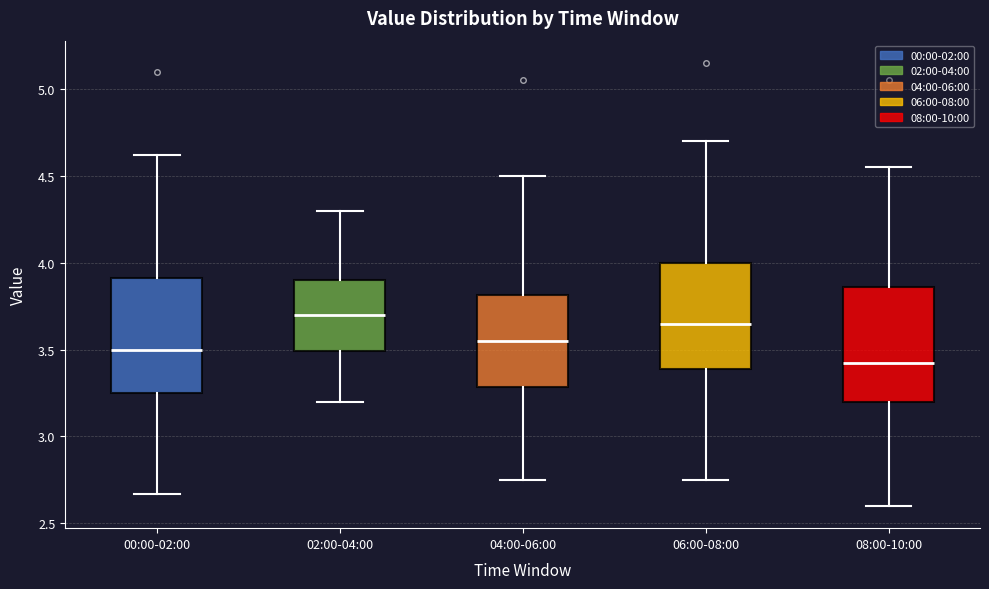

Where does the lower whisker of the box for 04:00-06:00 end on the y-axis? The values are not printed on the chart, so give them approximately, as read against the axis.

2.75